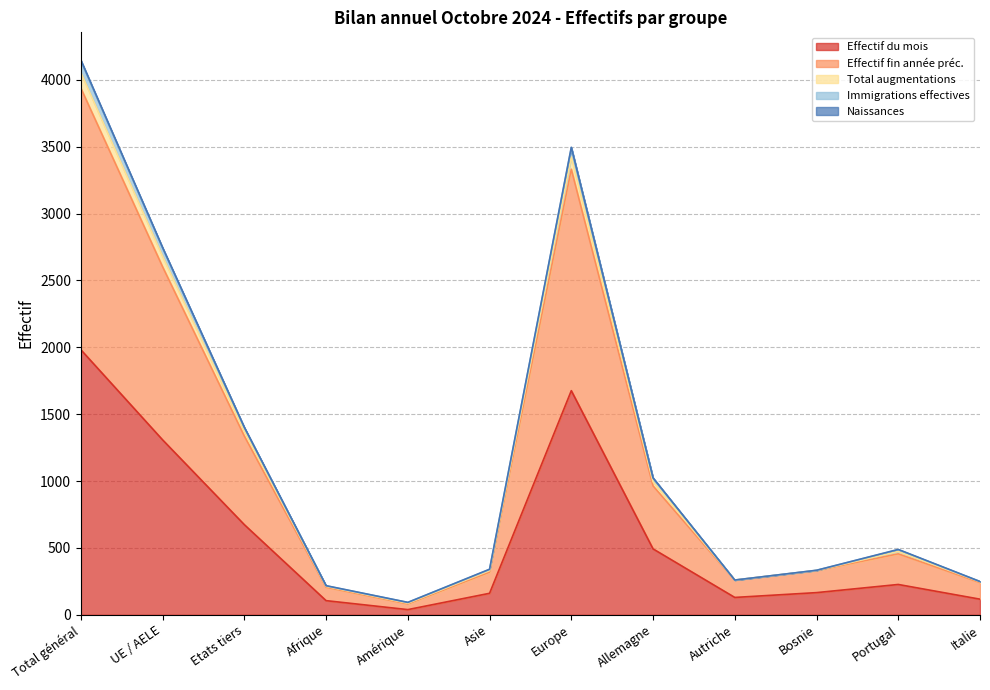

True or false: Effectif fin année préc. and Total augmentations intersect in this chart.

False